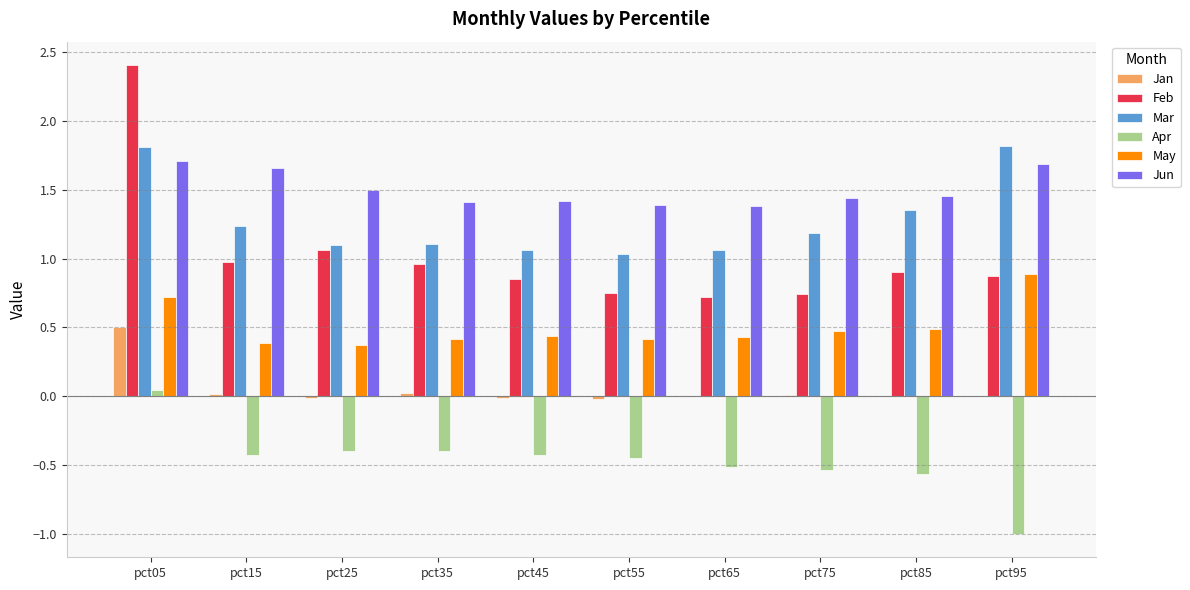

What is the approximate value of Mar at pct05?

1.8